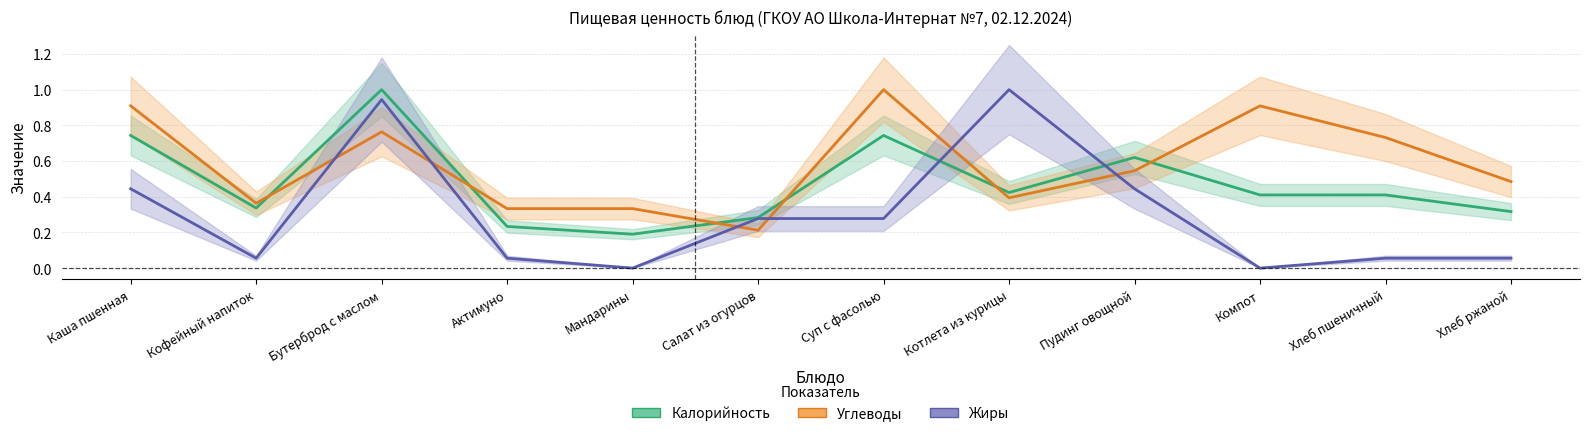

What position from the left is Кофейный напиток?

2